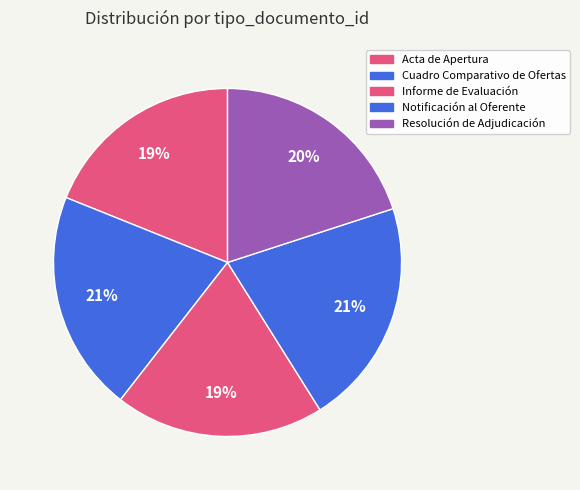

Rank the categories by value from lowest to highest.

Acta de Apertura, Informe de Evaluación, Resolución de Adjudicación, Cuadro Comparativo de Ofertas, Notificación al Oferente